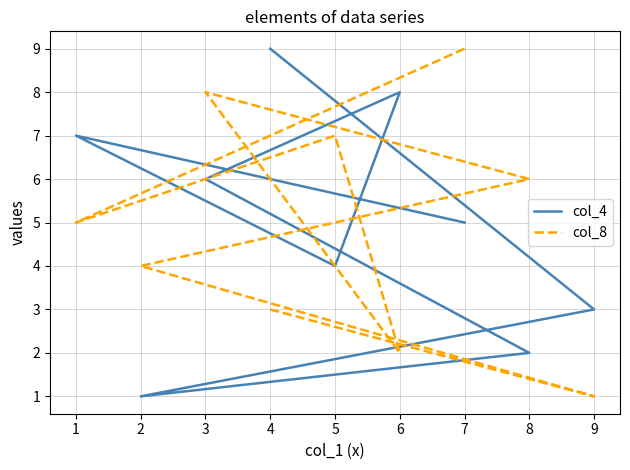

Rank the series by their maximum value, from highest to lowest.

col_4, col_8